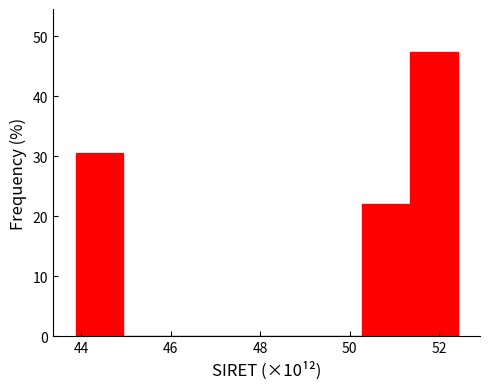

Reading left to right, transcribe this chart: for each bar, give the range it covers on the x-axis and its height. Neither the bar edges nor the heights are printed on the chart, so give them approximately, as read against the axes.

43.8 to 45.0: 31
45.0 to 46.0: 0
46.0 to 47.0: 0
47.0 to 48.2: 0
48.2 to 49.2: 0
49.2 to 50.2: 0
50.2 to 51.4: 22
51.4 to 52.4: 47